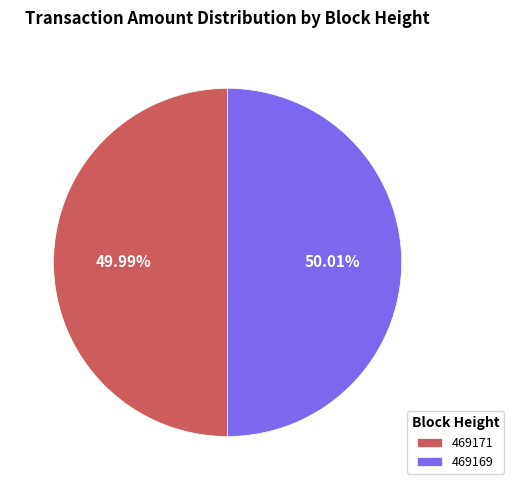

Do 469169 and 469171 together represent more than half of the pie?

Yes